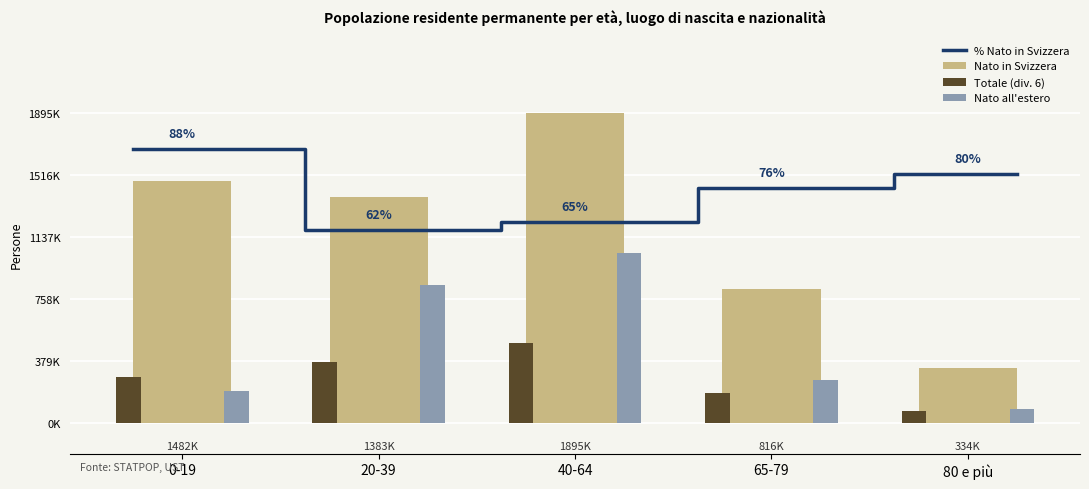

Which series changed the most between 40-64 and 80 e più?

Nato in Svizzera